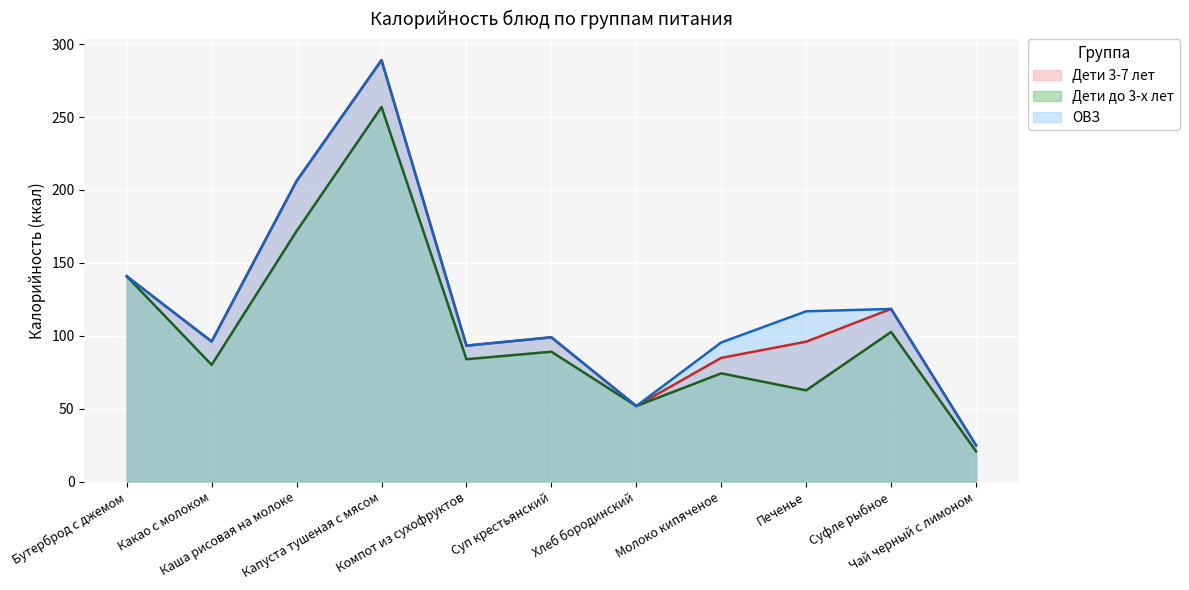

True or false: Дети 3-7 лет has a value of 24.8 at Чай черный с лимоном.

True